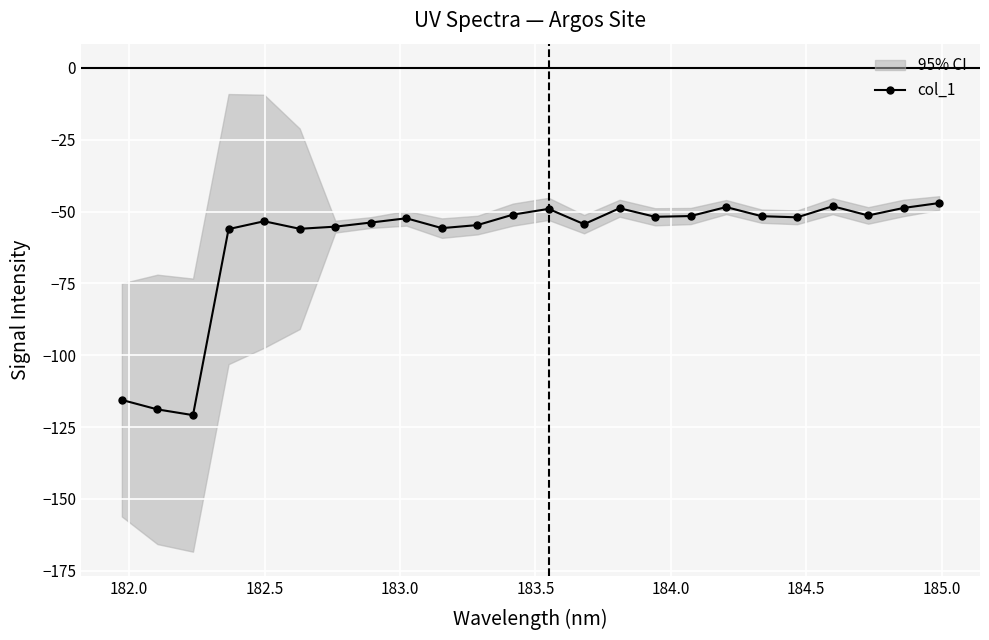

True or false: col_1 has more than 0 points higher than both neighbors.

True